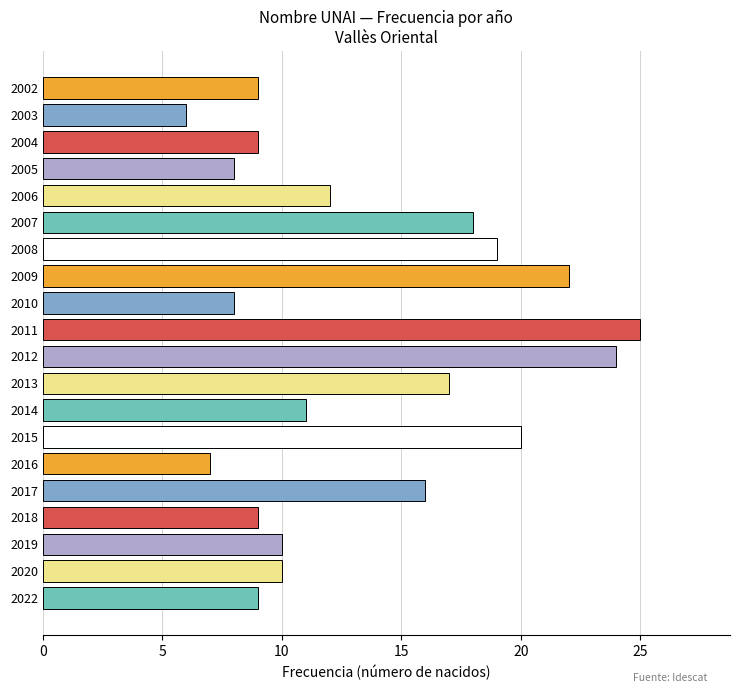

What is the sum of all values?

269